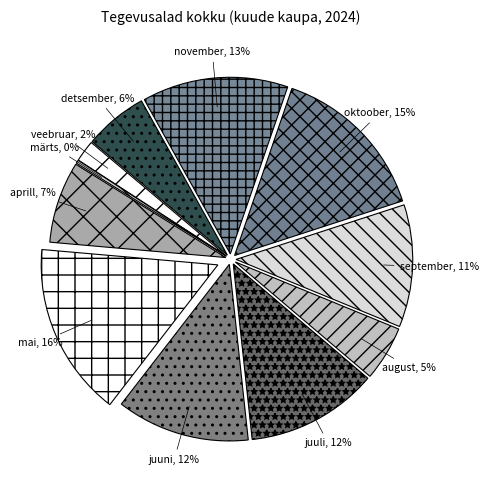

Do august and september together represent more than half of the pie?

No